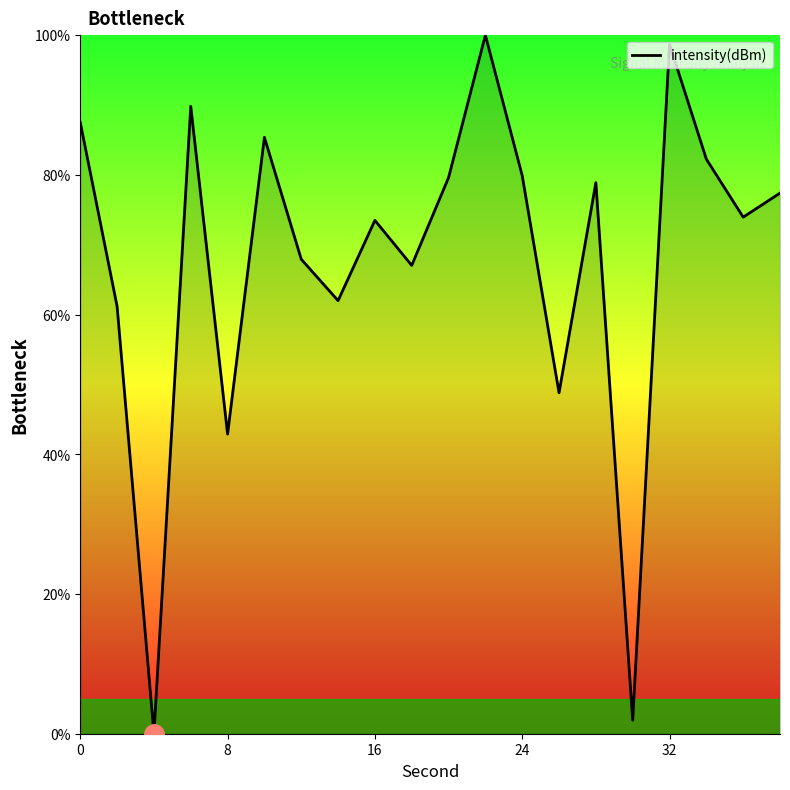

How many lines are shown in the chart?

1